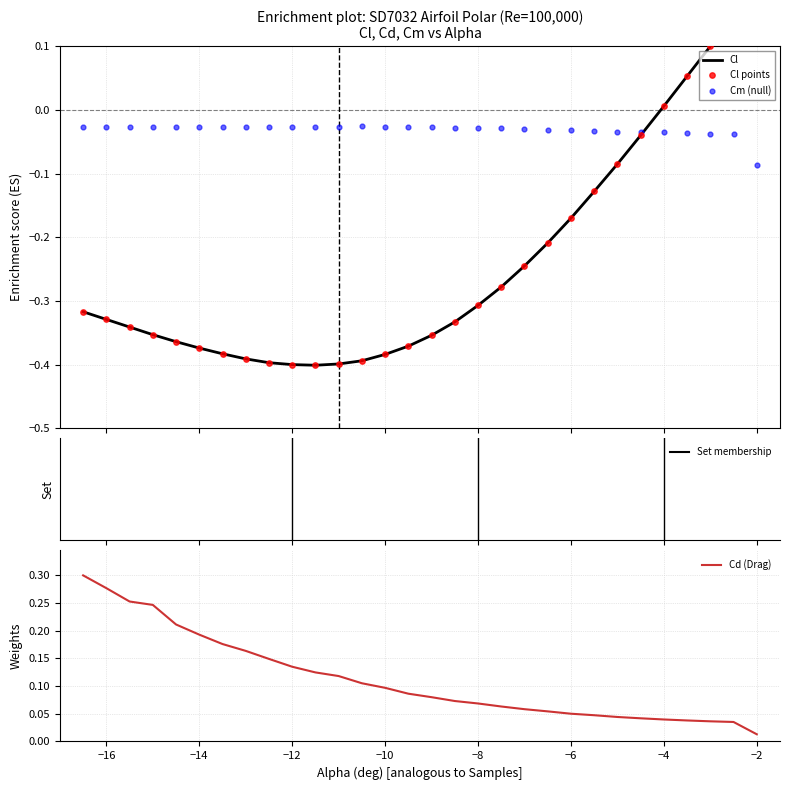

Where is Cd (Drag) nearest to the value 0?

−2